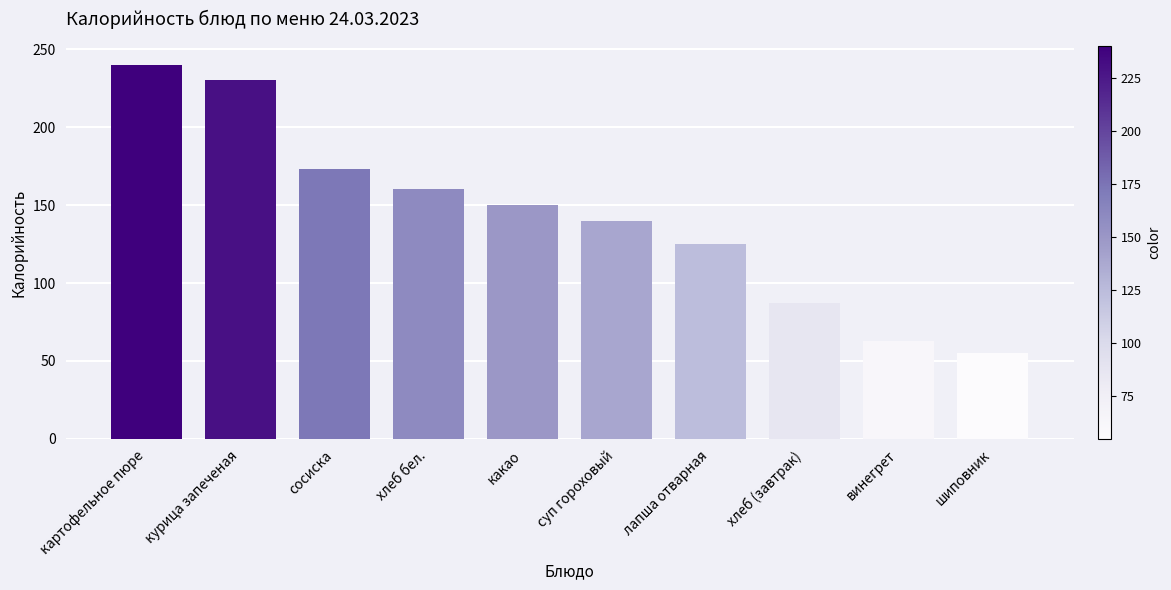

What is the difference between the maximum and minimum values?

185